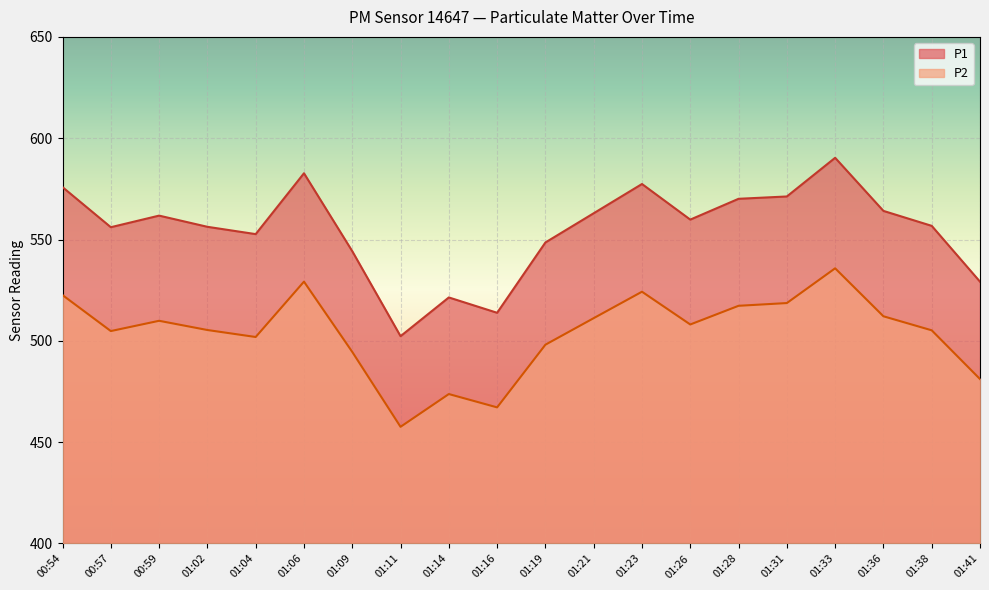

True or false: P2 and P1 intersect in this chart.

False